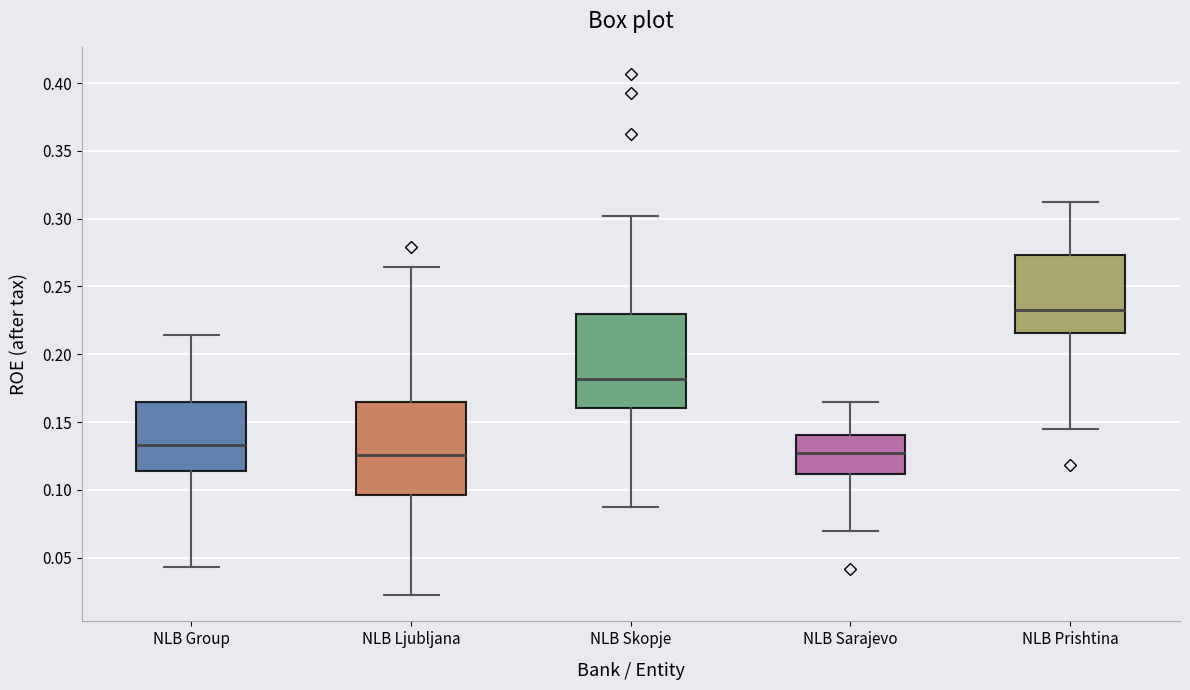

Where is the upper edge of the box for NLB Sarajevo on the y-axis? The values are not printed on the chart, so give them approximately, as read against the axis.

0.140